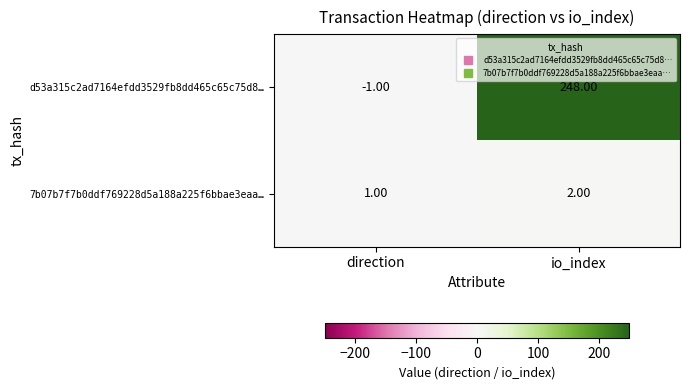

Which series has the largest total across all categories?

d53a315c2ad7164efdd3529fb8dd465c65c75d8…